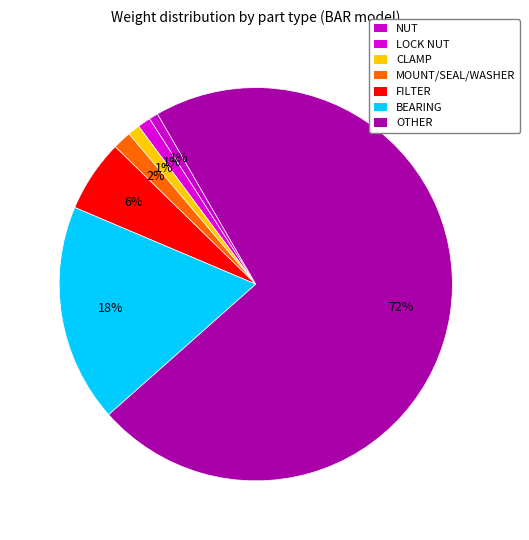

What is the change in value from LOCK NUT to CLAMP?

-0.1